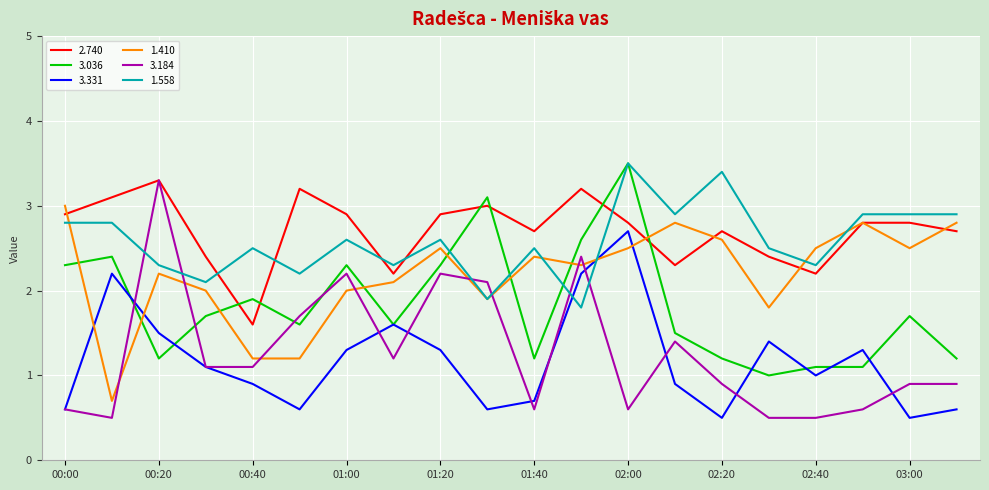

Which series has the largest range (max minus min)?

3.184